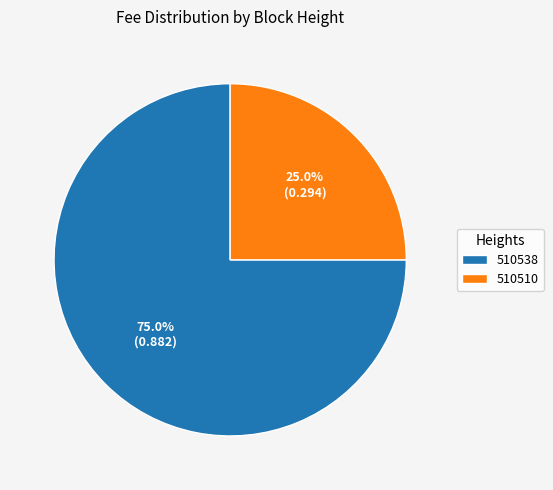

To the nearest percent, what portion does 510510 represent?

25%